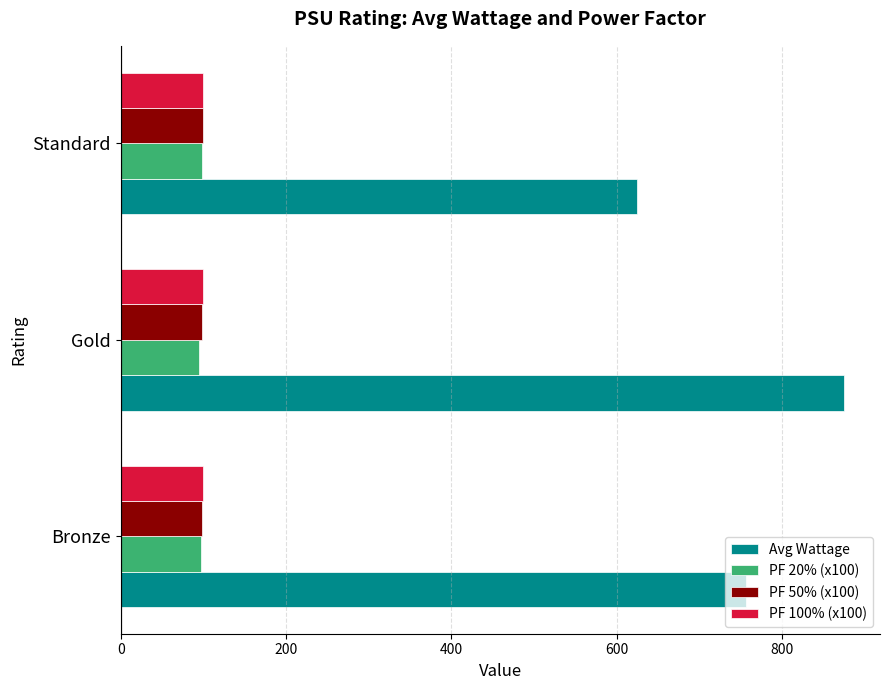

The value of PF 50% (x100) at Gold is 98.0. True or false?

True